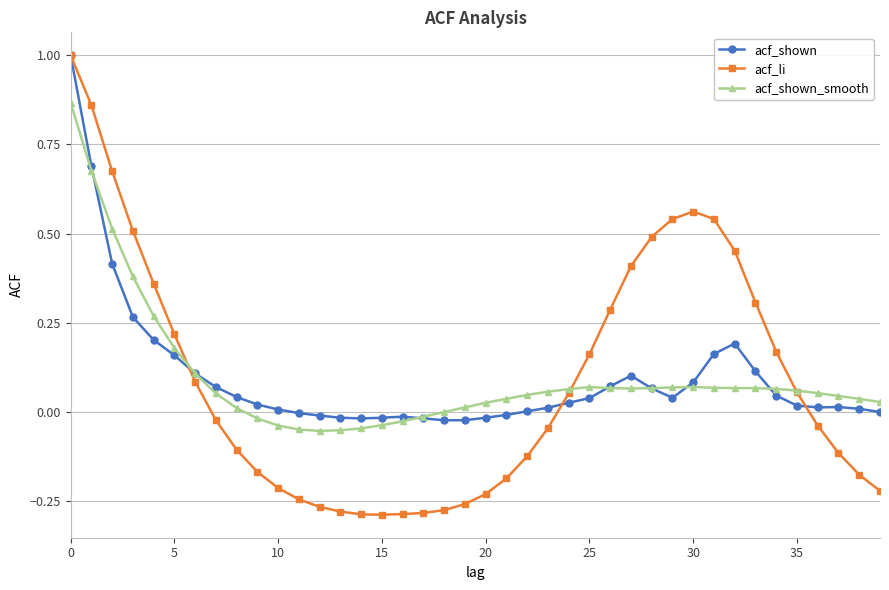

Does the chart display data point markers on the line(s)?

Yes